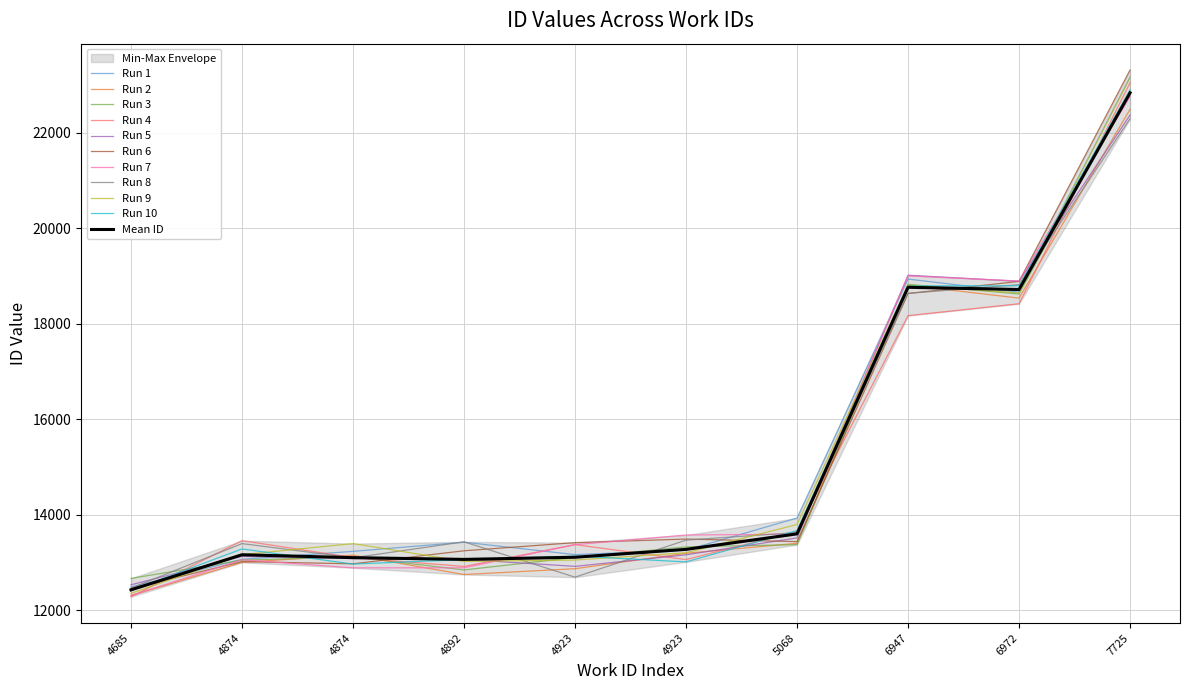

Where is work_id nearest to the value 17454?

6972